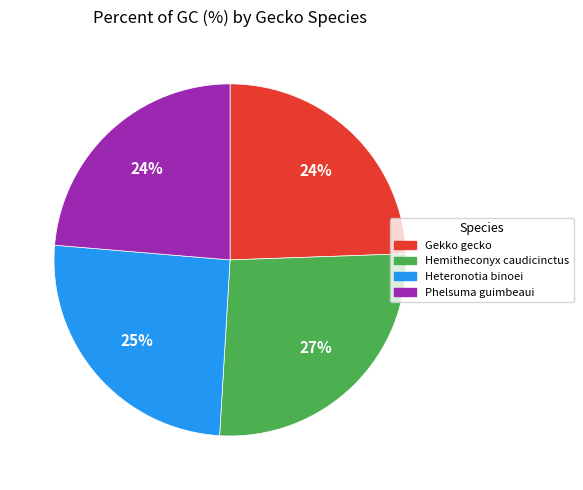

Approximately how many times larger is the value at Hemitheconyx caudicinctus compared to Gekko gecko?

1.1